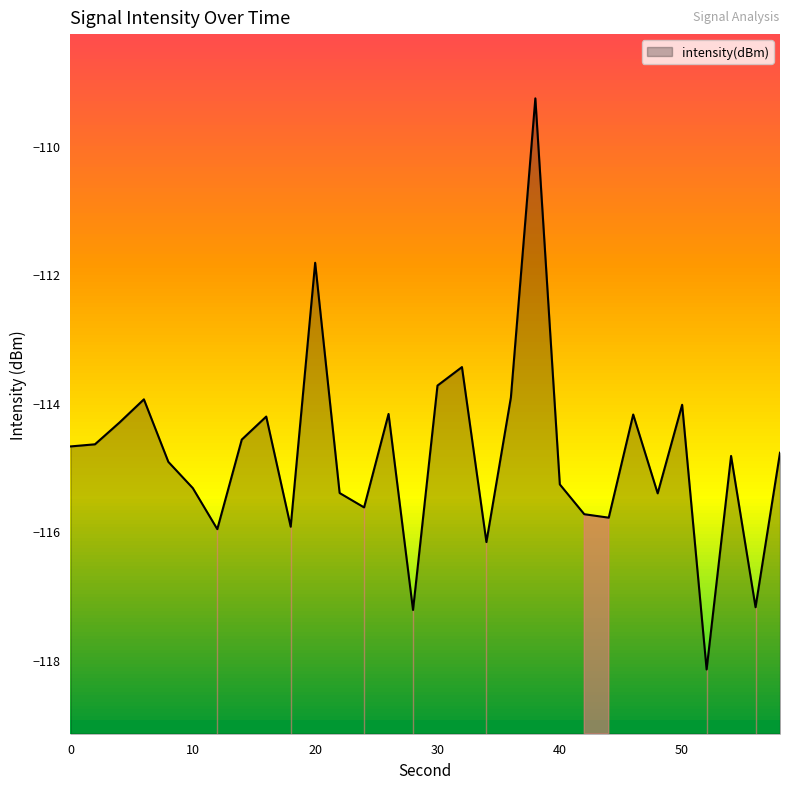

The chart shows a value of -113.4 at 32. True or false?

True